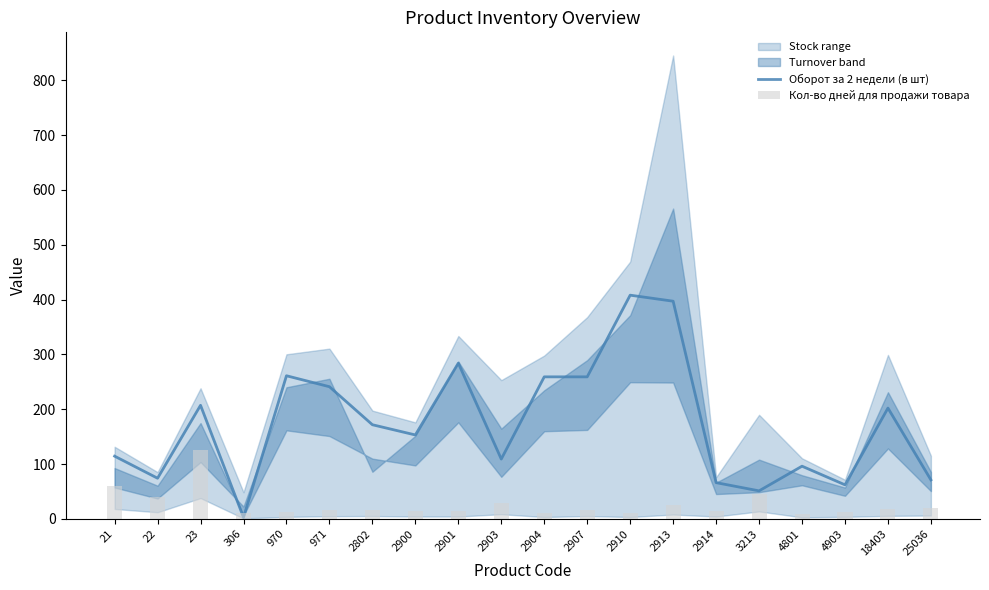

Which series has the largest total across all categories?

Оборот за 2 недели (в шт)